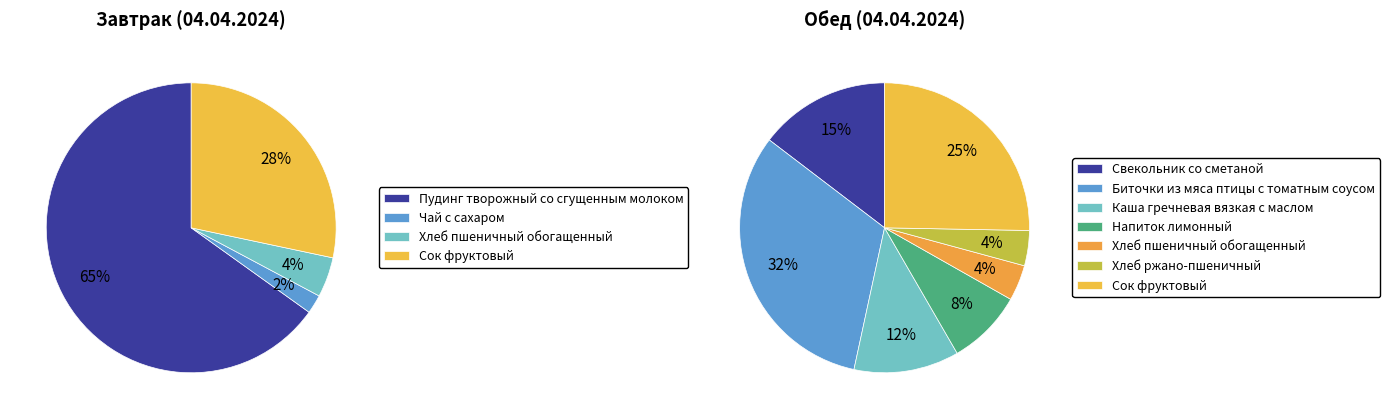

What is the ratio of the value at Завтрак to the value at Обед?

0.9